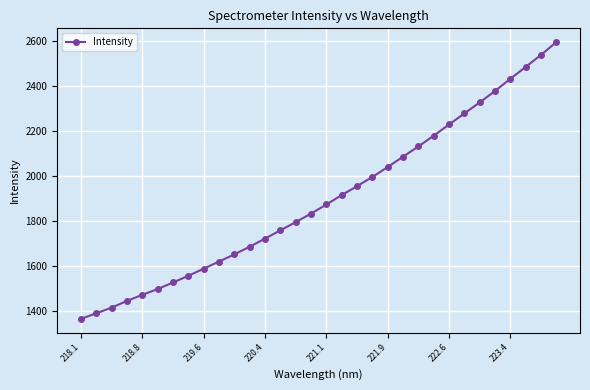

How many lines are shown in the chart?

1